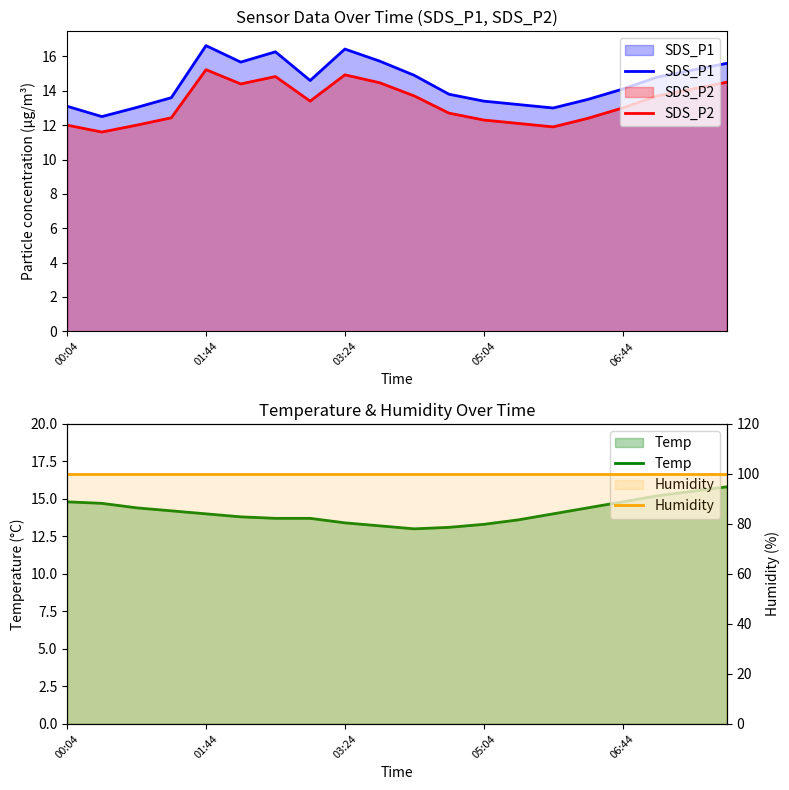

How many values in the SDS_P2 series are below 13?

9